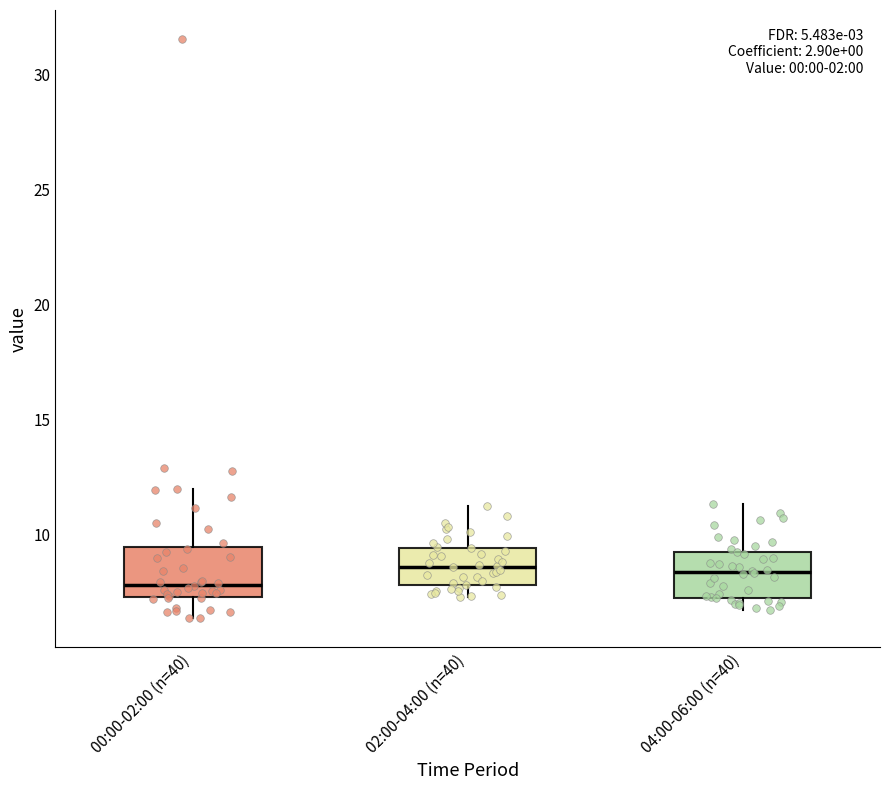

Reading left to right, transcribe this box plot: for each box, give where its median line is, the range the box spans, and where its two whiskers end, as read against the y-axis. The values are not printed on the chart, so give them approximately, as read against the axis.

00:00-02:00 (n=40): median 8.0, box 7.5 to 9.5, whiskers 6.5 to 12.0
02:00-04:00 (n=40): median 8.5, box 8.0 to 9.5, whiskers 7.5 to 11.0
04:00-06:00 (n=40): median 8.5, box 7.0 to 9.0, whiskers 6.5 to 11.5